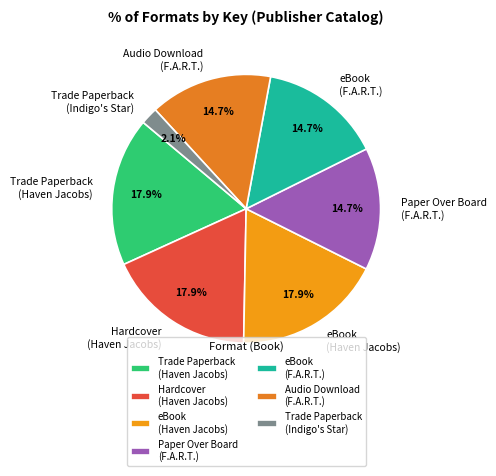

Between Hardcover (Haven Jacobs) and eBook (F.A.R.T.), which is larger?

Hardcover (Haven Jacobs)